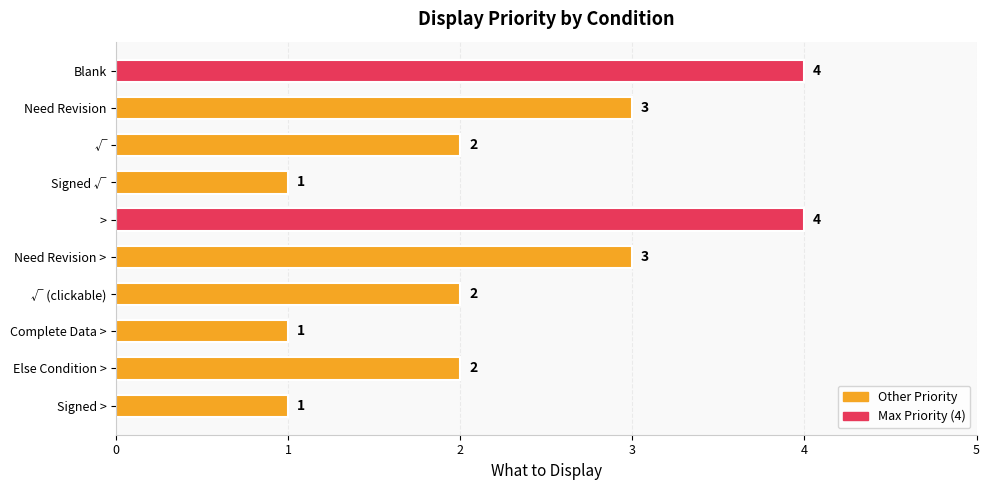

What is the greatest value displayed?

4